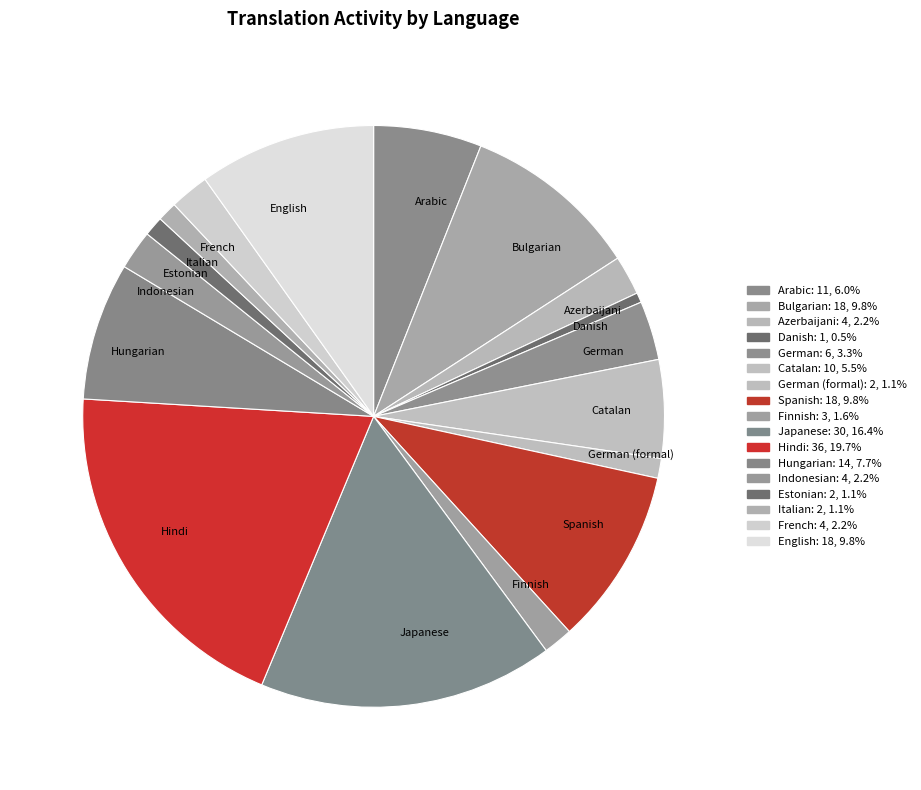

Do English and German together represent more than half of the pie?

No